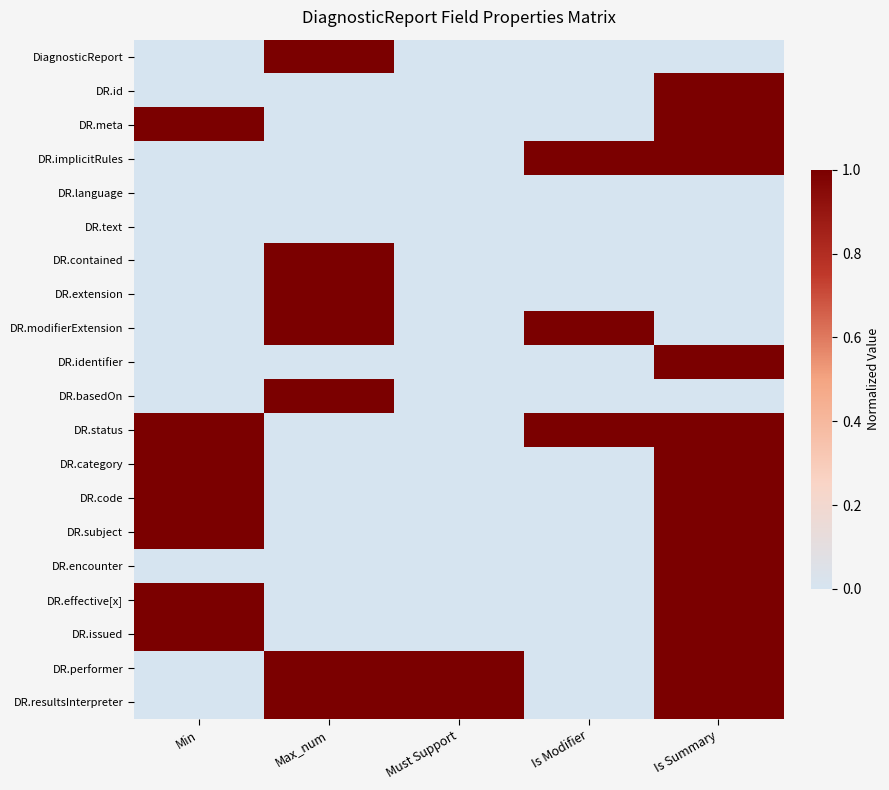

Which has a higher value, Max_num or Is Modifier?

Max_num